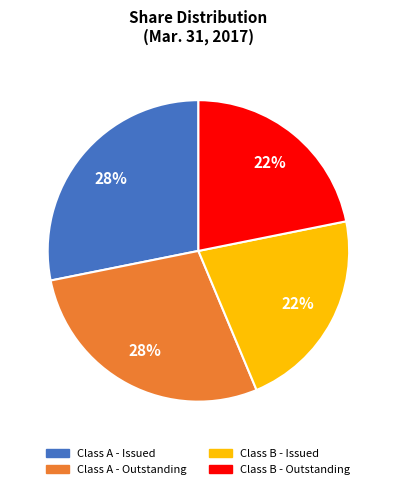

To the nearest percent, what portion does Class B - Outstanding represent?

22%